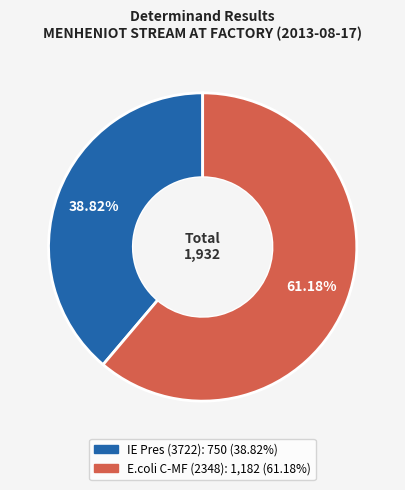

To the nearest percent, what percentage of the pie is IE Pres (3722)?

39%